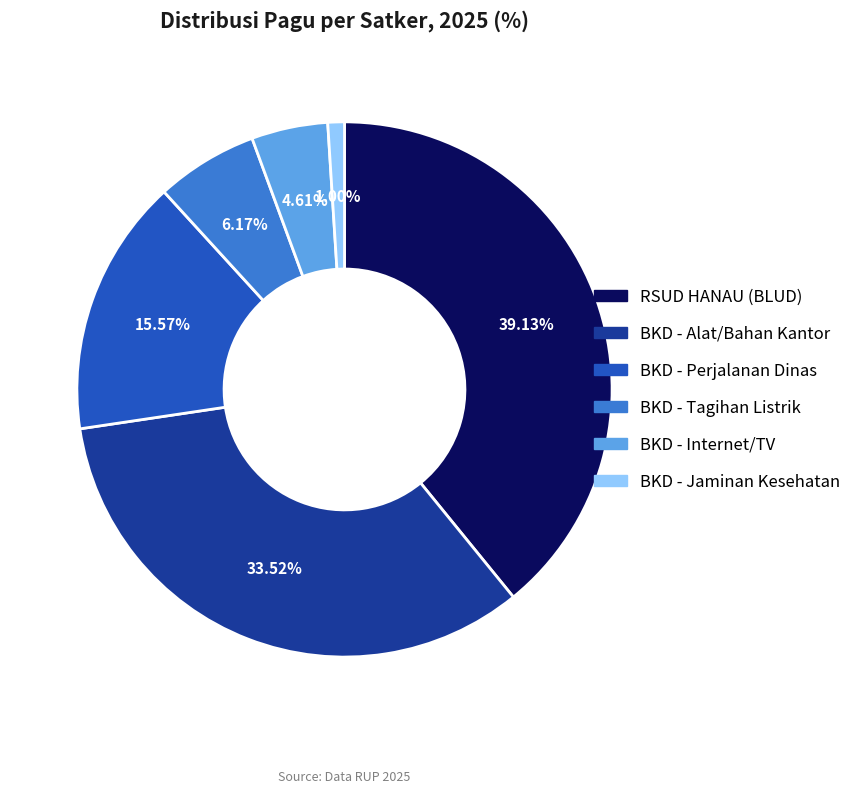

Does any single category account for the majority?

No